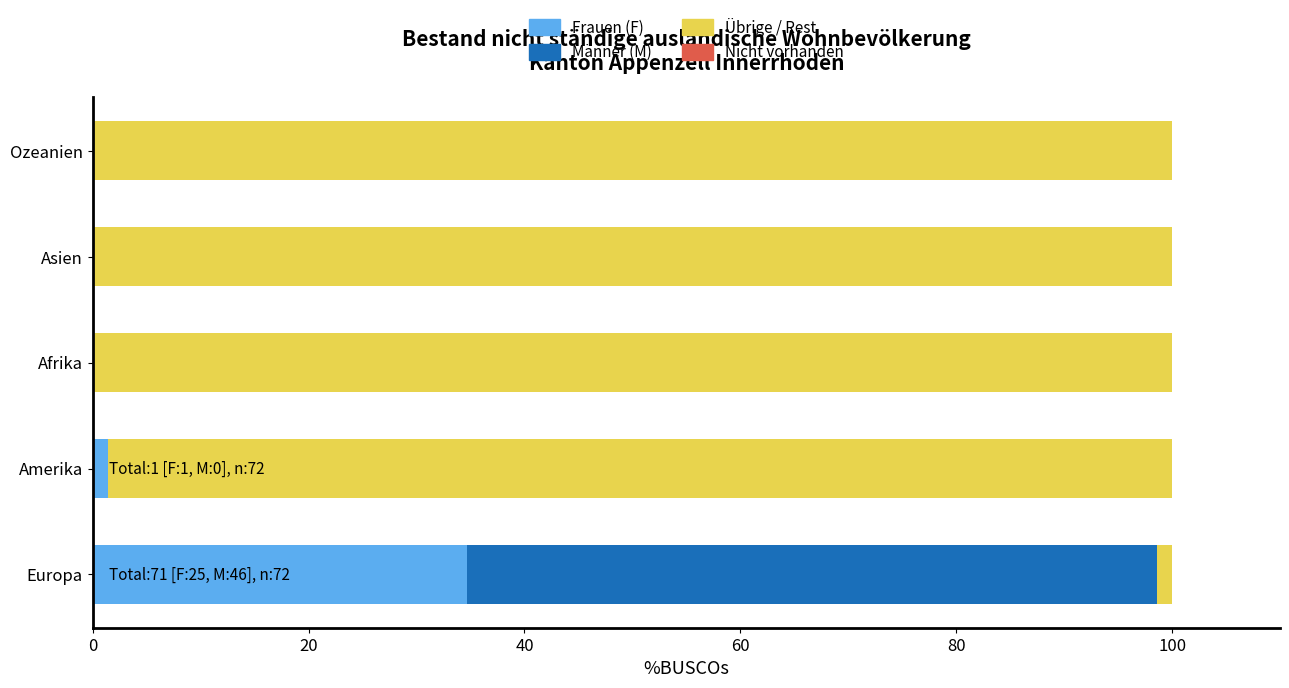

What is the total value across all series at Asien?

100.0